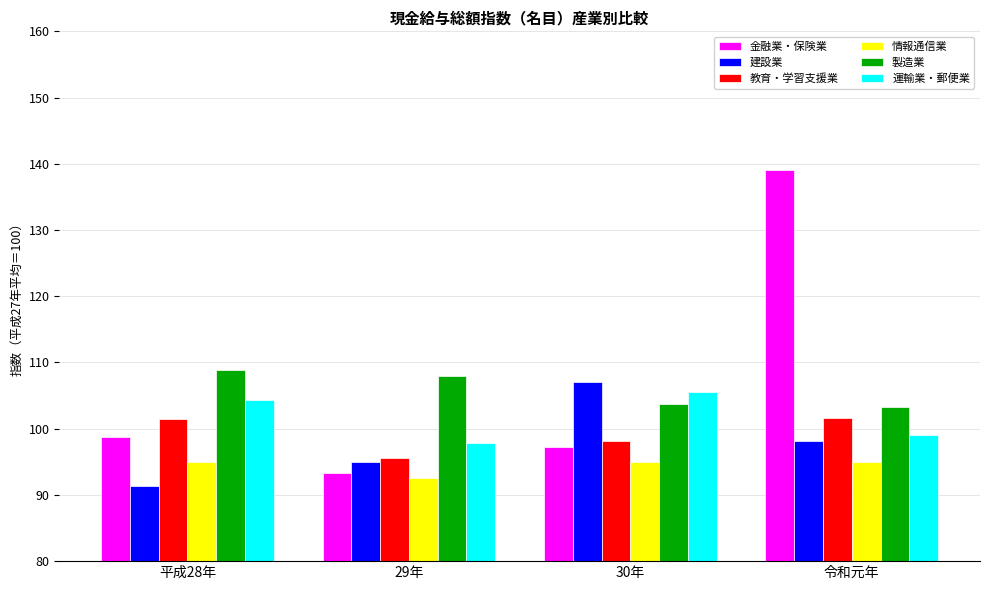

What is the smallest value displayed?

91.3